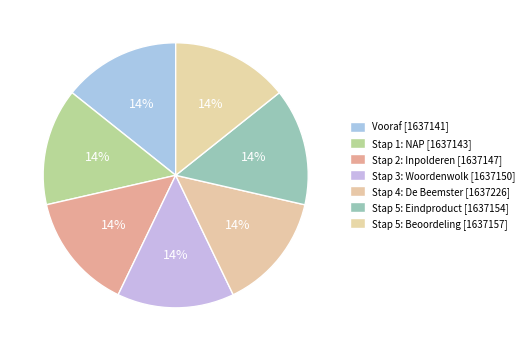

What is the ratio of the value at Stap 3: Woordenwolk to the value at Stap 1: NAP?

1.0